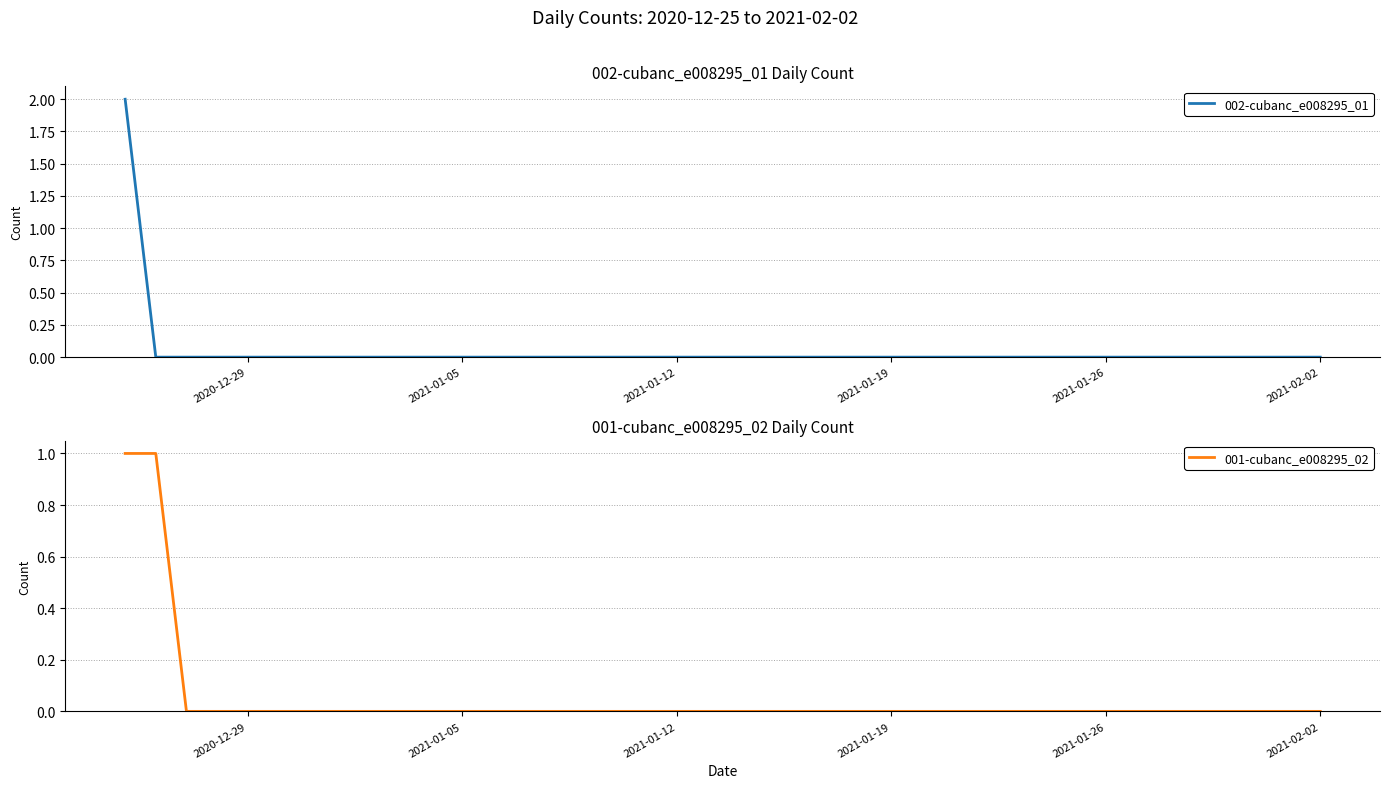

What is the difference between the second highest and second lowest values in the 001-cubanc_e008295_02 series?

1